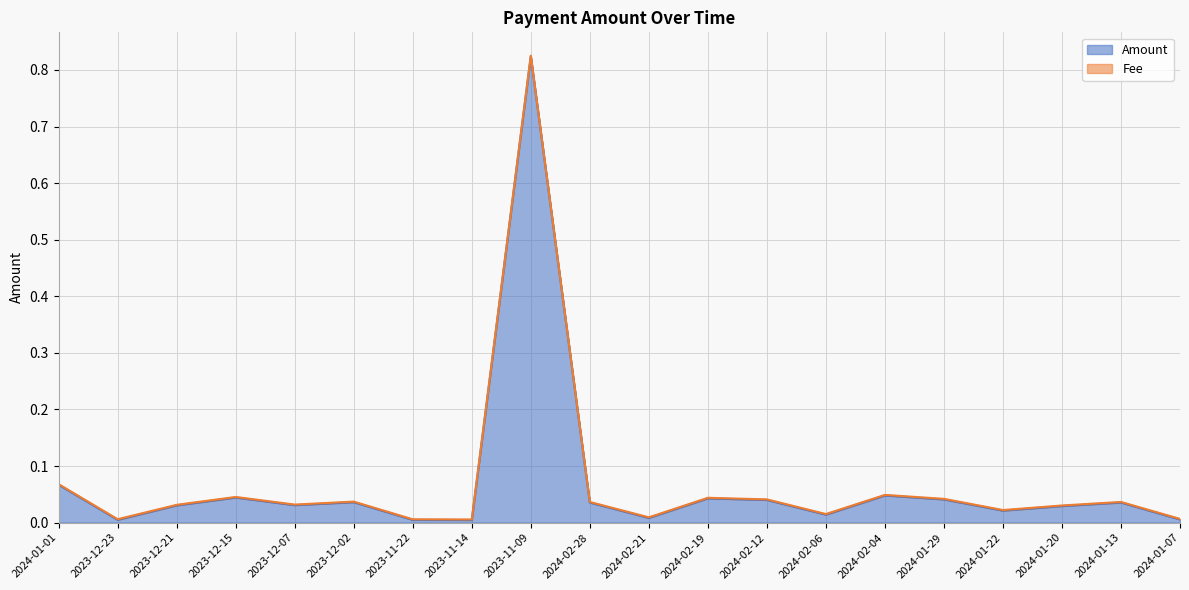

What is the label of the 12th point from the right?

2023-11-09